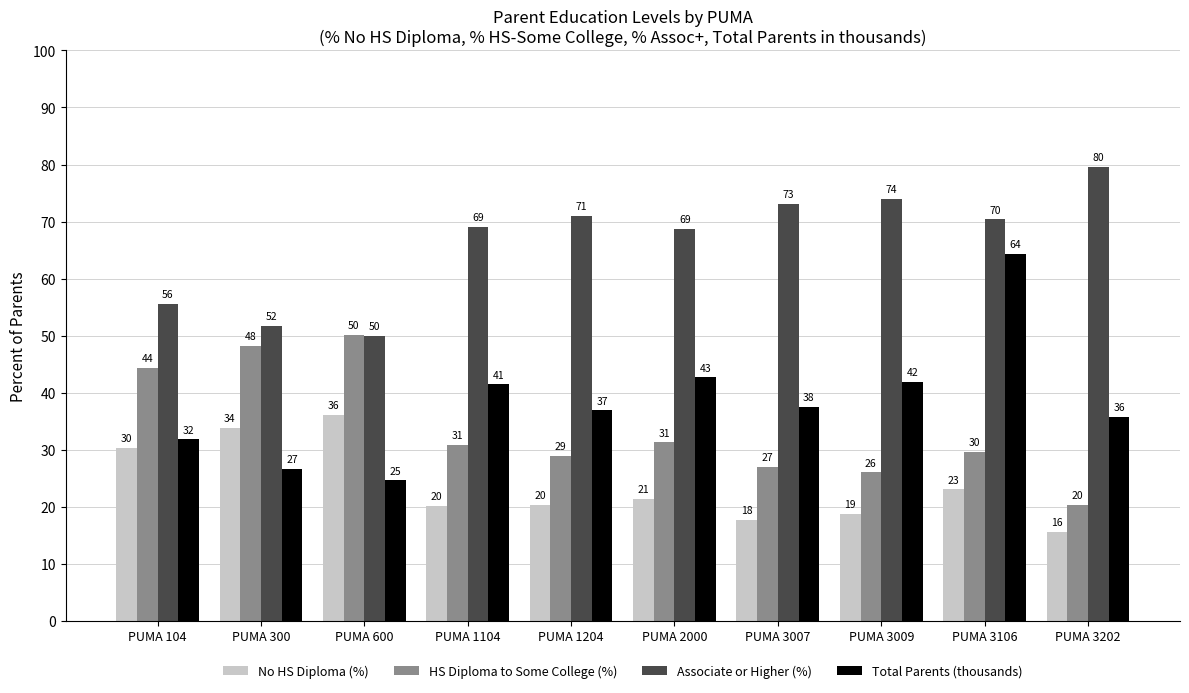

True or false: HS Diploma to Some College (%) has a value of 9.1 at PUMA 2000.

False